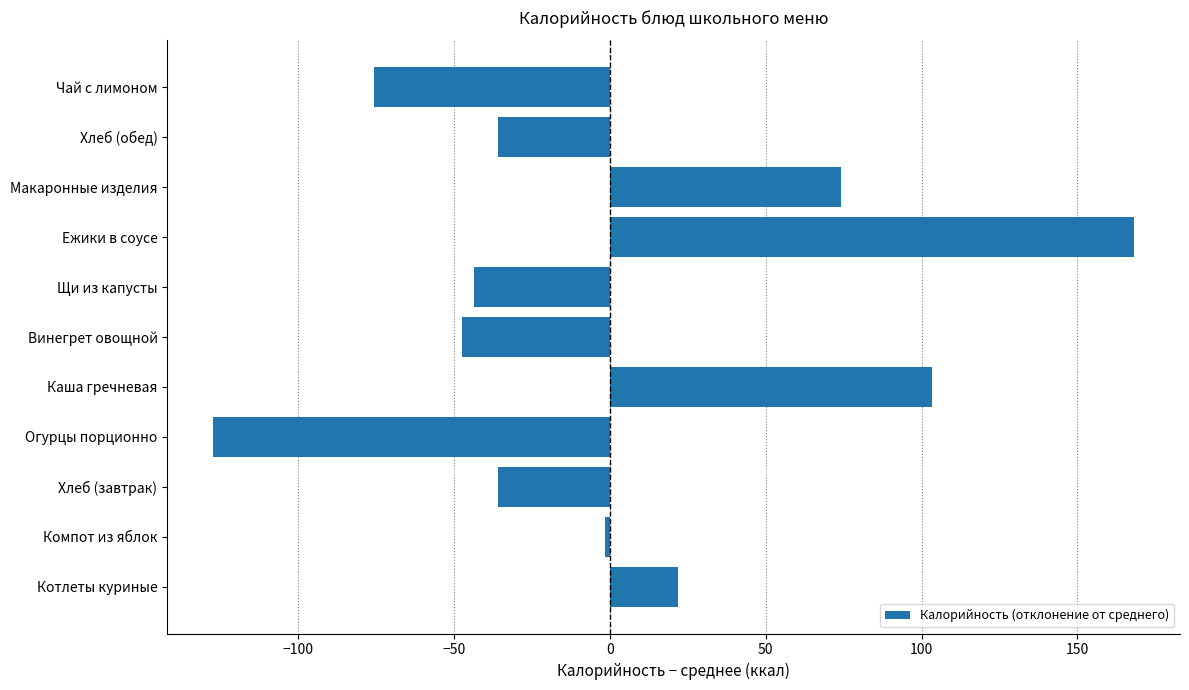

How many series are shown in this chart?

1